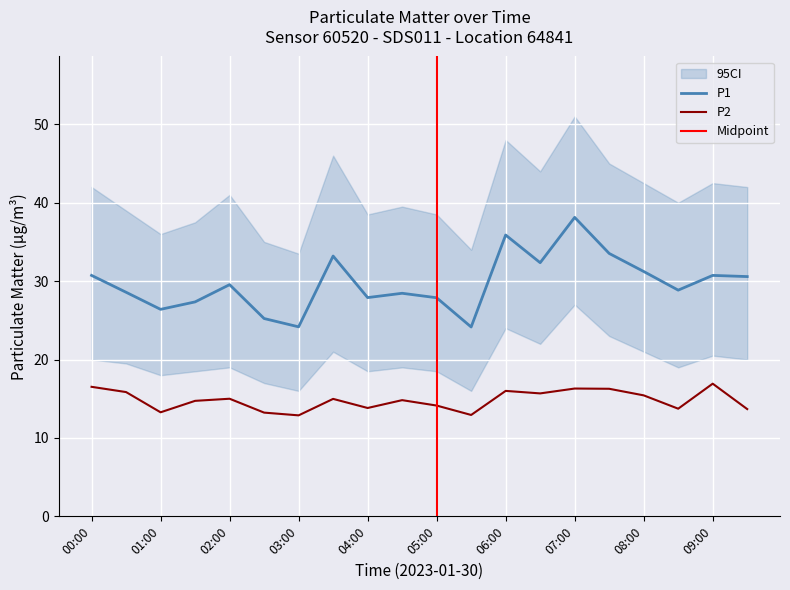

True or false: P1 and P2 intersect in this chart.

False